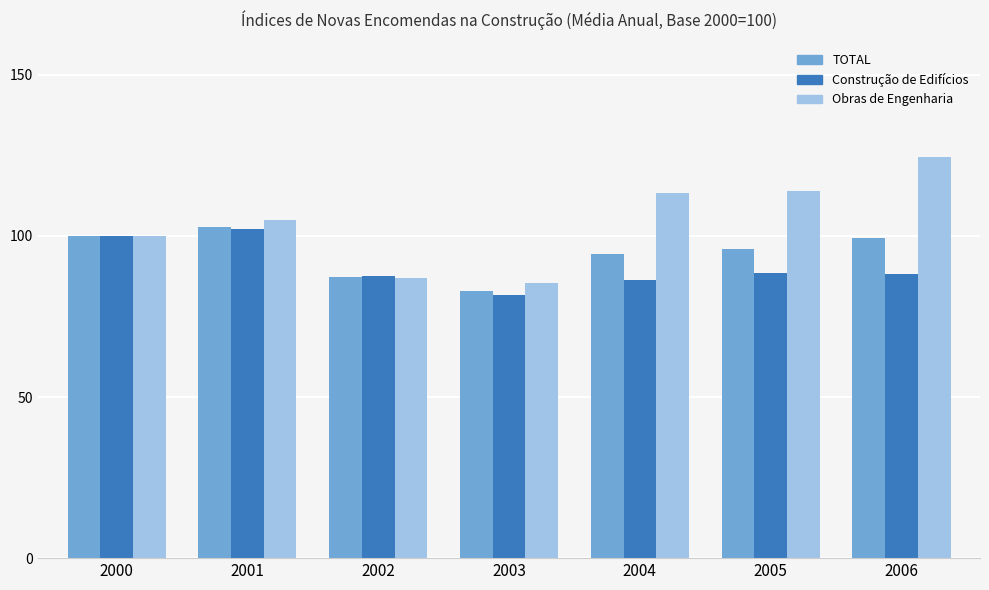

What are all the series names shown in the legend?

TOTAL, Construção de Edifícios, Obras de Engenharia